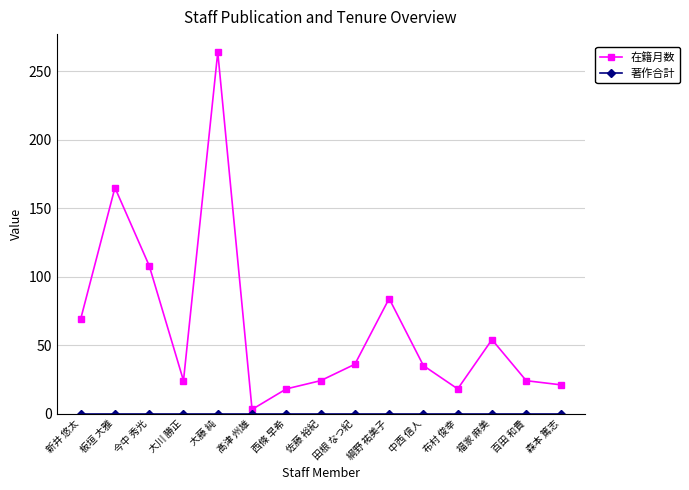

The 在籍月数 series shows 264 at 大藤 純. True or false?

True